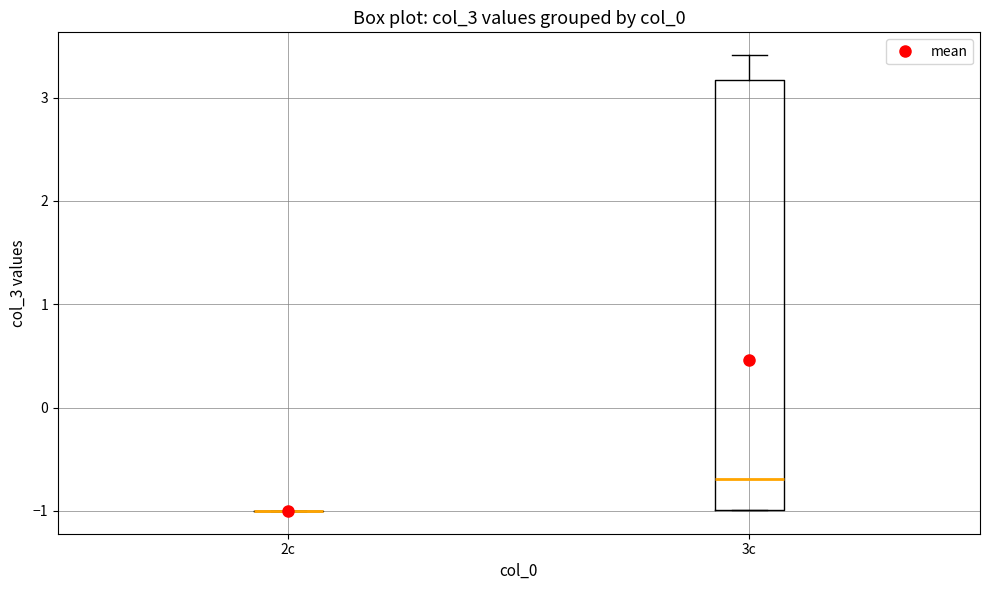

Where does the median line of the box for 3c sit on the y-axis? The values are not printed on the chart, so give them approximately, as read against the axis.

-0.7